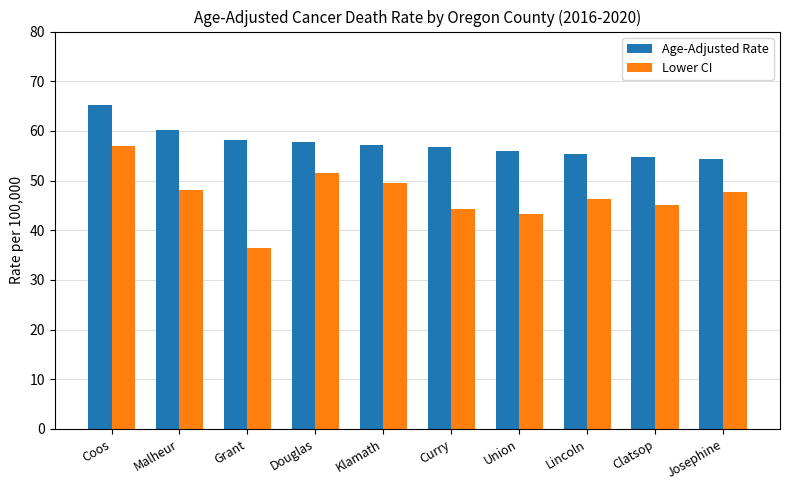

What is the sum of the Age-Adjusted Rate values at Coos and Lincoln?

120.7